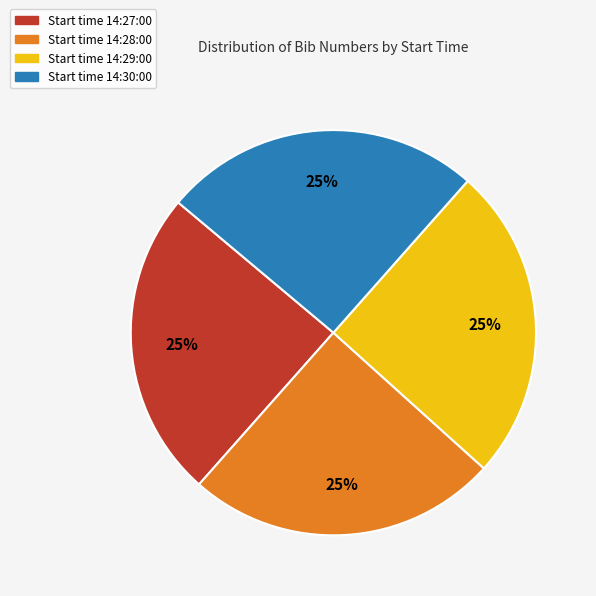

Is there any slice that represents more than half of the pie?

No